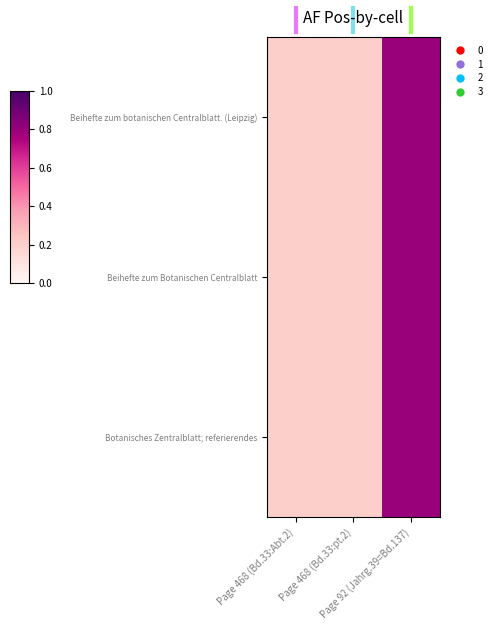

Reading right to left, list all the values displayed in this chart.

Beihefte zum botanischen Centralblatt. (Leipzig): Page 92 (Jahrg.39=Bd.137)=0.8	Page 468 (Bd.33:pt.2)=0.2	Page 468 (Bd.33:Abt.2)=0.2
Beihefte zum Botanischen Centralblatt: Page 92 (Jahrg.39=Bd.137)=0.8	Page 468 (Bd.33:pt.2)=0.2	Page 468 (Bd.33:Abt.2)=0.2
Botanisches Zentralblatt; referierendes: Page 92 (Jahrg.39=Bd.137)=0.8	Page 468 (Bd.33:pt.2)=0.2	Page 468 (Bd.33:Abt.2)=0.2